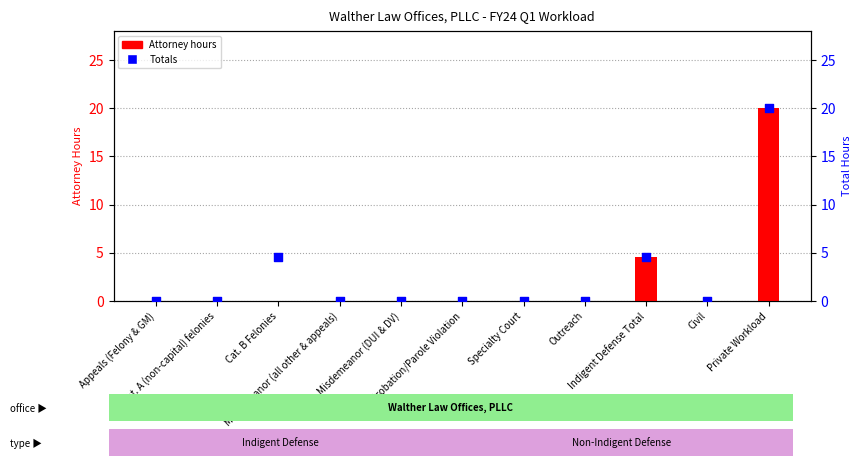

Which series contains the lowest Y value?

Attorney